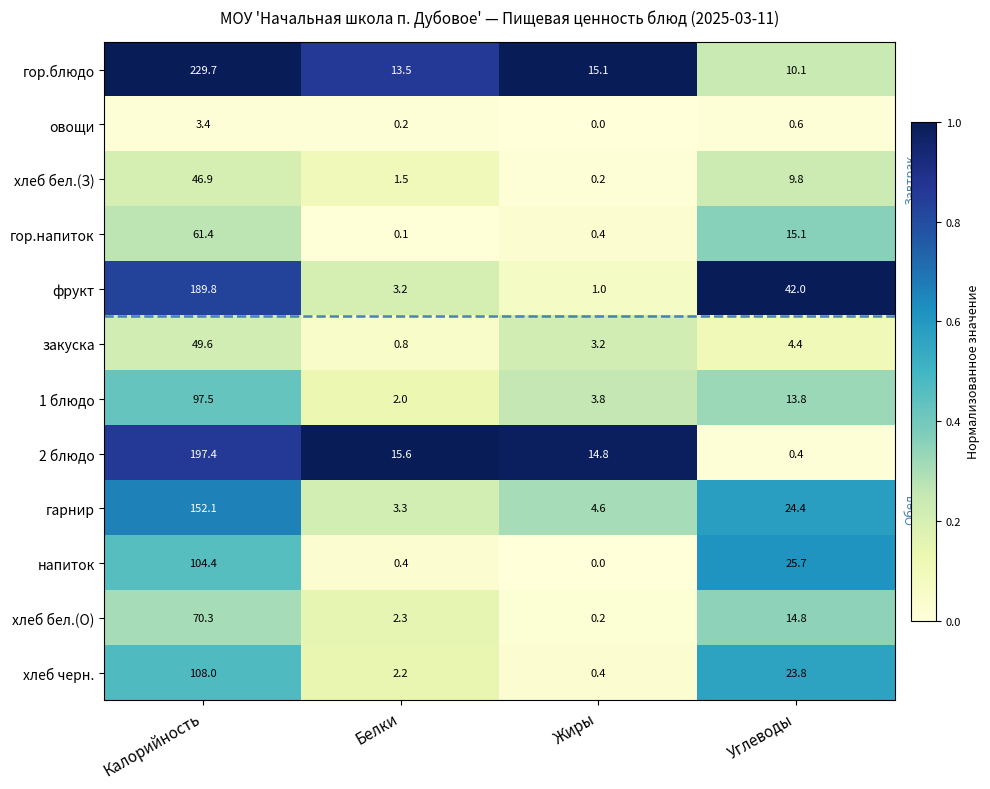

At which category is the sum across all series the highest?

Калорийность